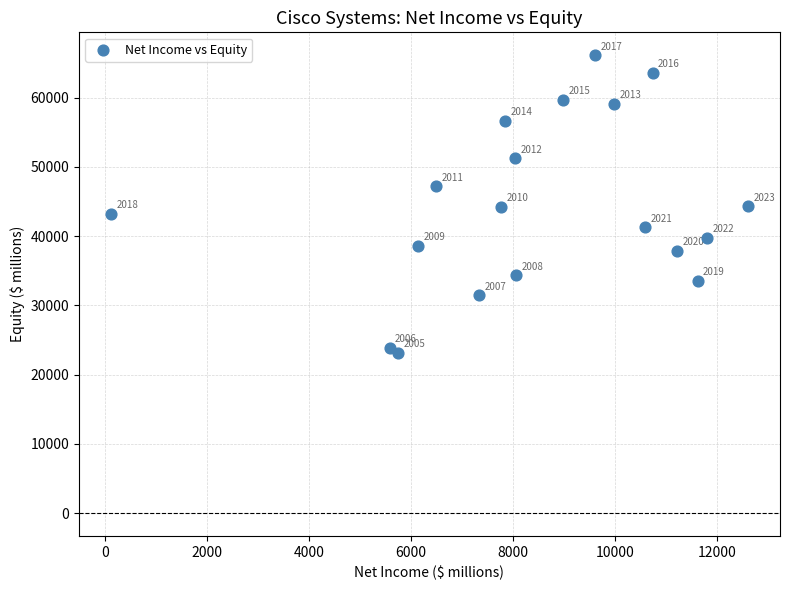

What is the range of X values (max minus min)?

12503